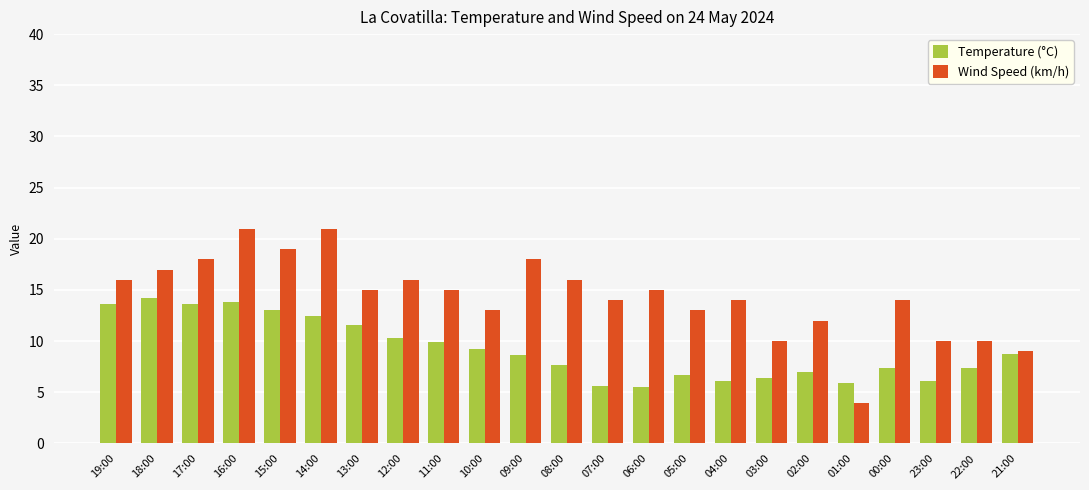

List the series in order of their overall mean, lowest first.

Temperature (°C), Wind Speed (km/h)